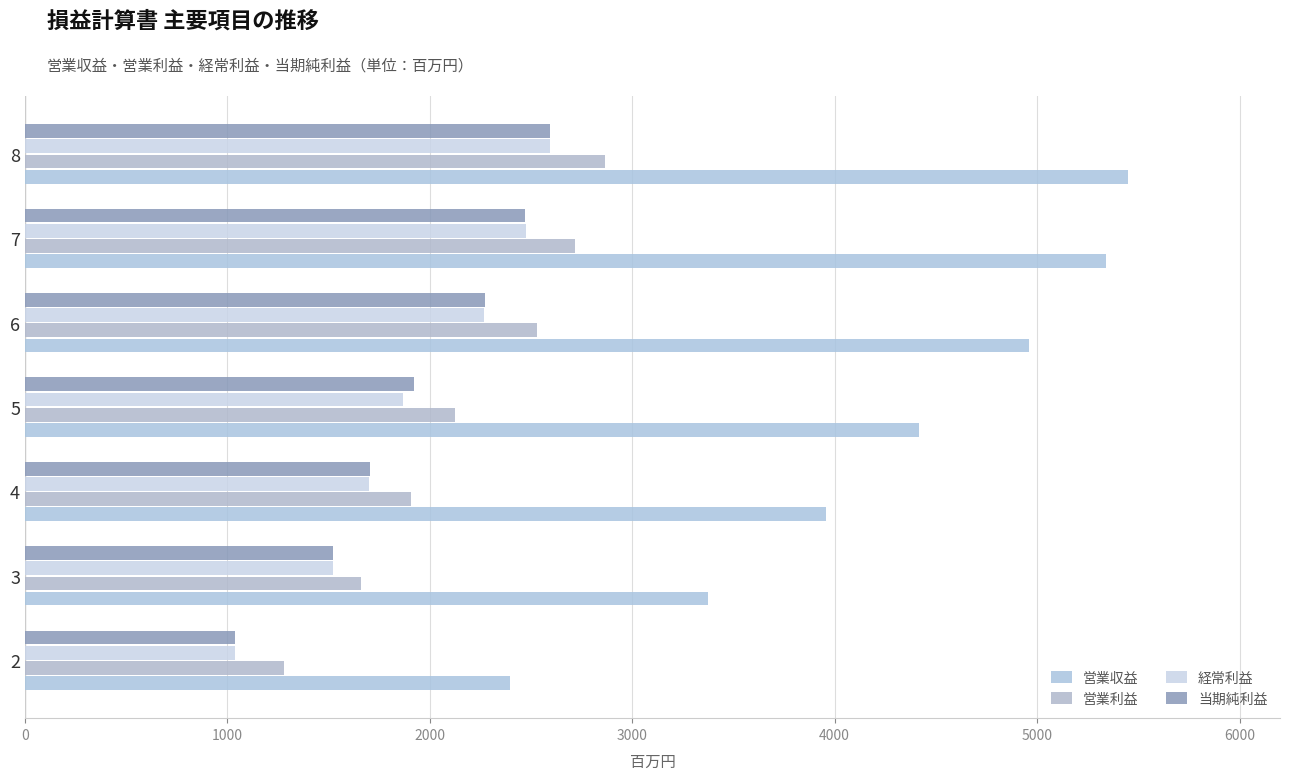

At which category is the sum across all series the highest?

8